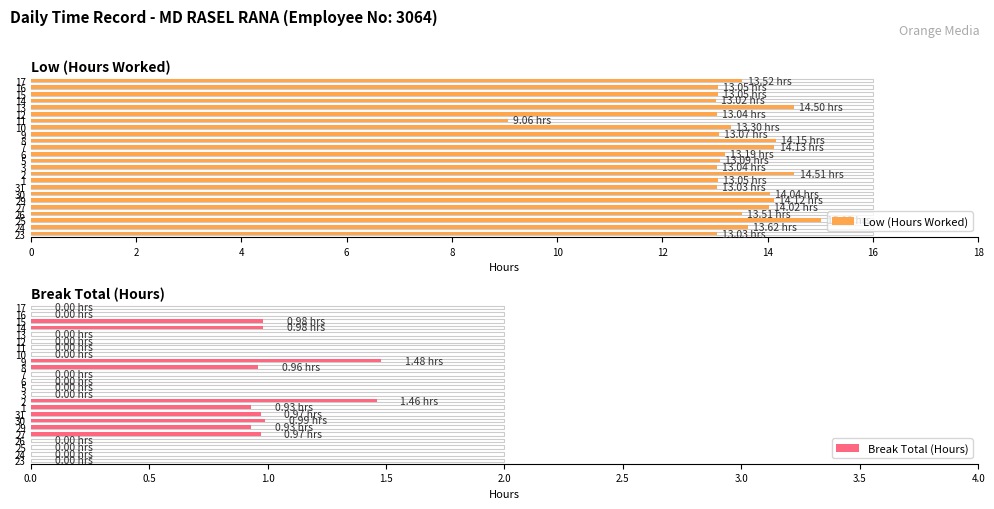

Rank the series by their average value, from highest to lowest.

Low (Hours Worked), Break Total (Hours)